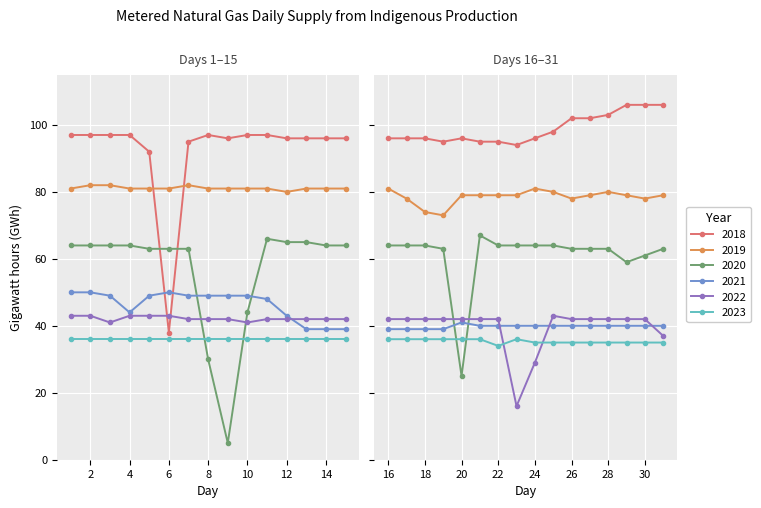

Which series has the largest range (max minus min)?

2018